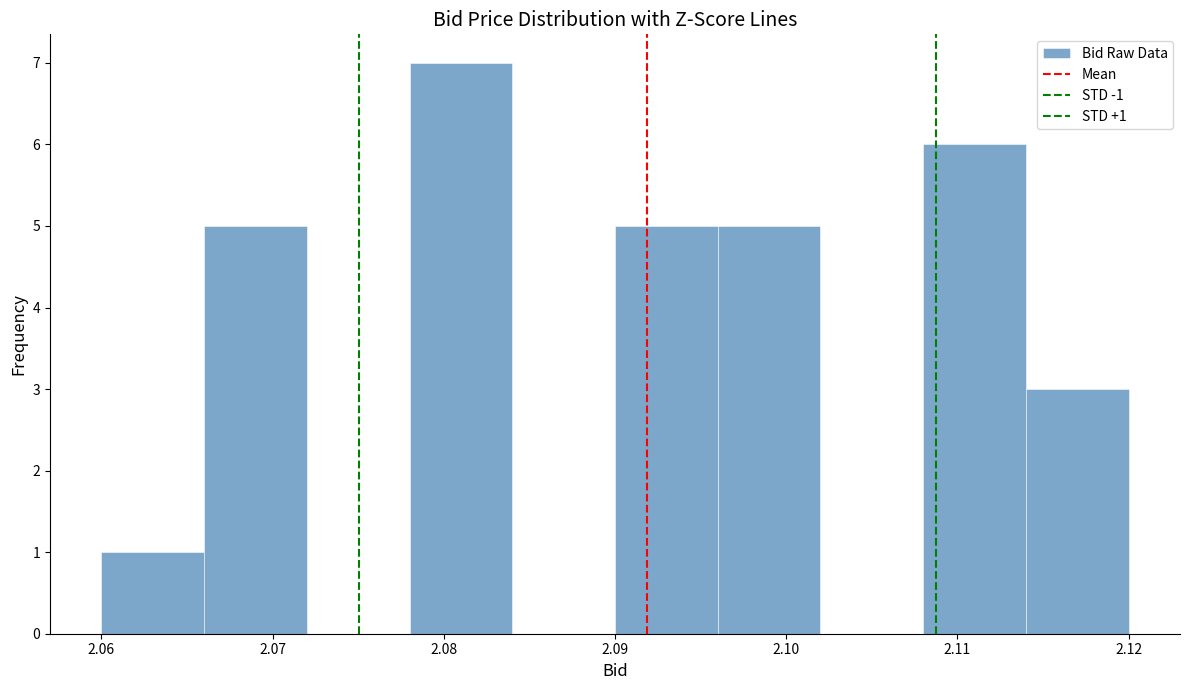

Which range on the x-axis has the tallest bar?

2.078 to 2.084